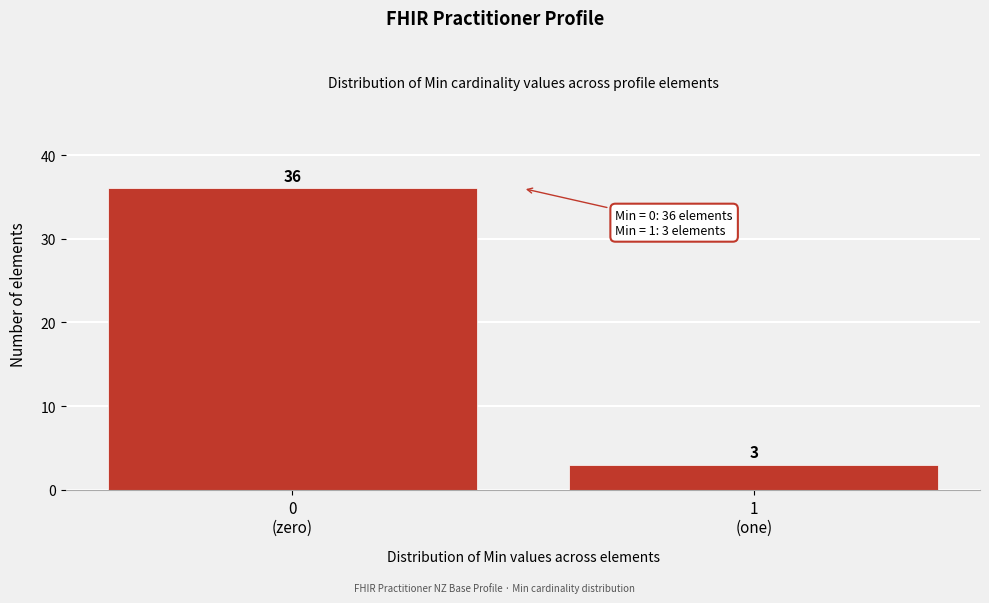

Reading left to right, transcribe all the data shown in this chart.

36	3